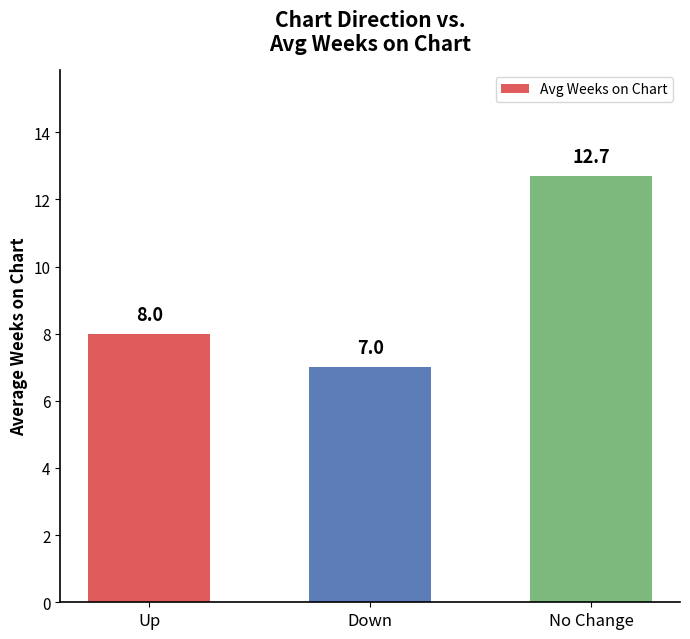

What is the difference between the second highest and minimum values?

1.0